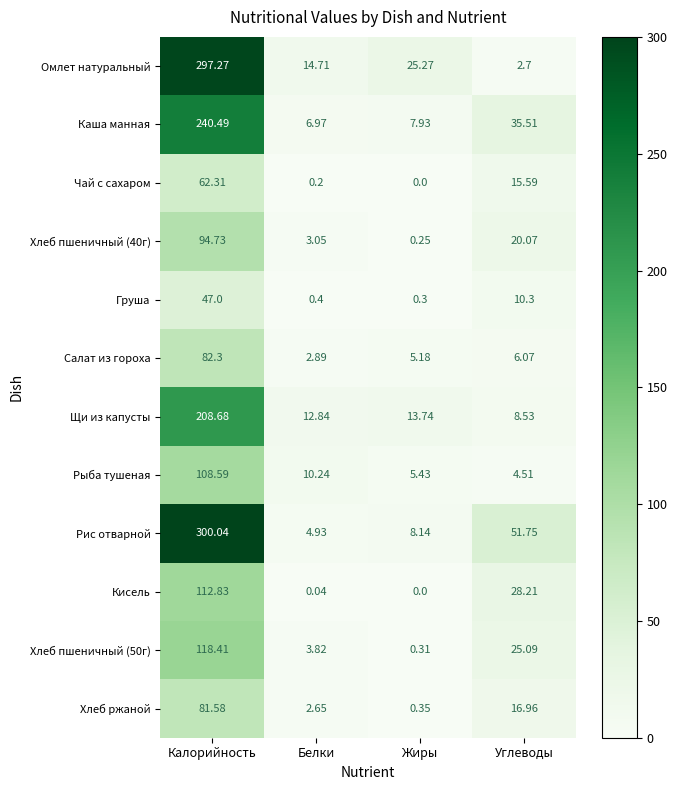

What is the total value across all series at Белки?

62.7